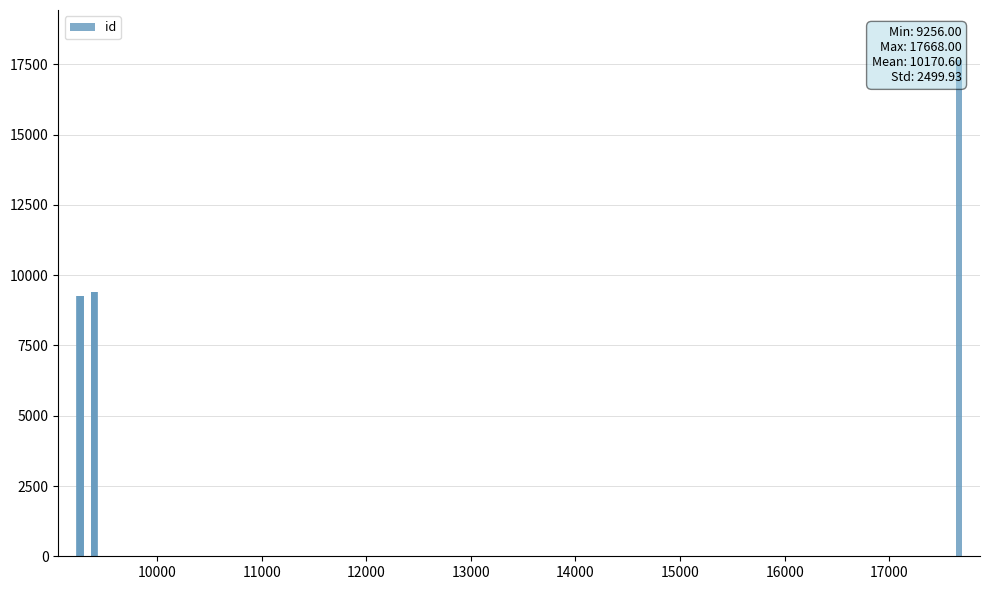

Reading left to right, extract all data points from this chart.

9256	9265	9266	9267	9393	9396	9397	9398	9400	17668